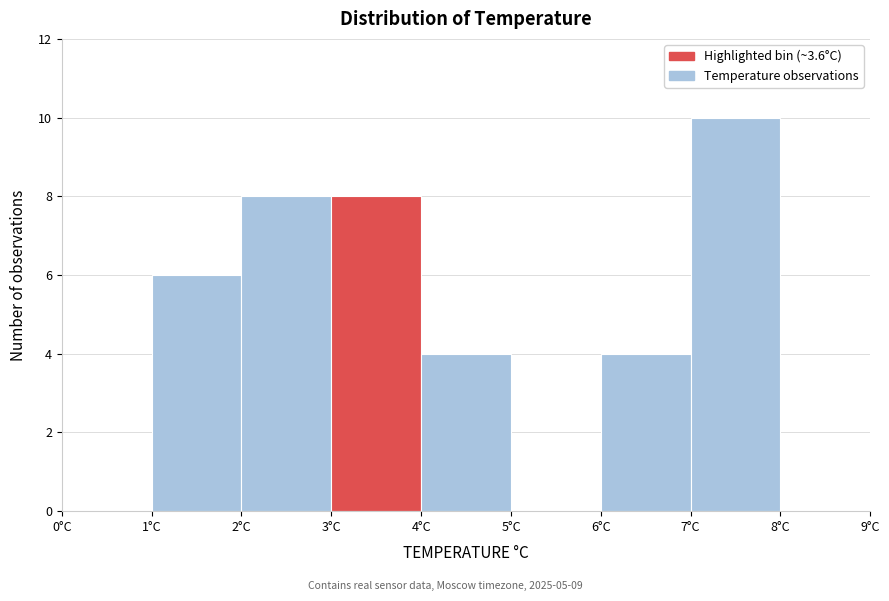

Reading left to right, transcribe this chart: for each bar, give the range it covers on the x-axis and its height. The values are not printed on the chart, so give them approximately, as read against the axis.

0 to 1: 0
1 to 2: 6
2 to 3: 8
3 to 4: 8
4 to 5: 4
5 to 6: 0
6 to 7: 4
7 to 8: 10
8 to 9: 0